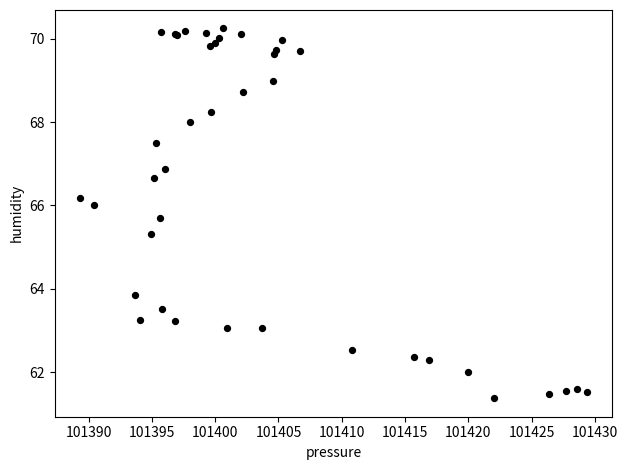

What Y value in the scatter plot is closest to 65?

65.3